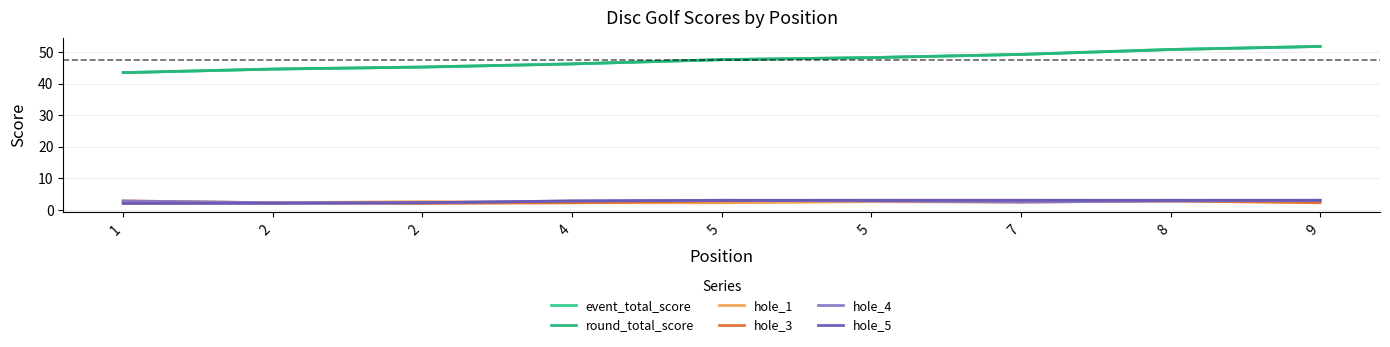

Reading left to right, what are all the values shown in this chart?

event_total_score: 43.4	44.6	45.2	46.2	47.6	48.2	49.2	50.8	51.8
round_total_score: 43.4	44.6	45.2	46.2	47.6	48.2	49.2	50.8	51.8
hole_1: 2.0	2.2	2.6	2.2	2.2	2.6	2.4	2.8	3.0
hole_3: 2.8	2.2	2.0	2.2	2.8	3.0	3.0	2.8	2.2
hole_4: 2.8	2.2	2.2	2.8	3.0	2.8	2.4	2.8	3.0
hole_5: 2.0	2.0	2.2	2.8	3.0	3.0	3.0	3.0	3.0